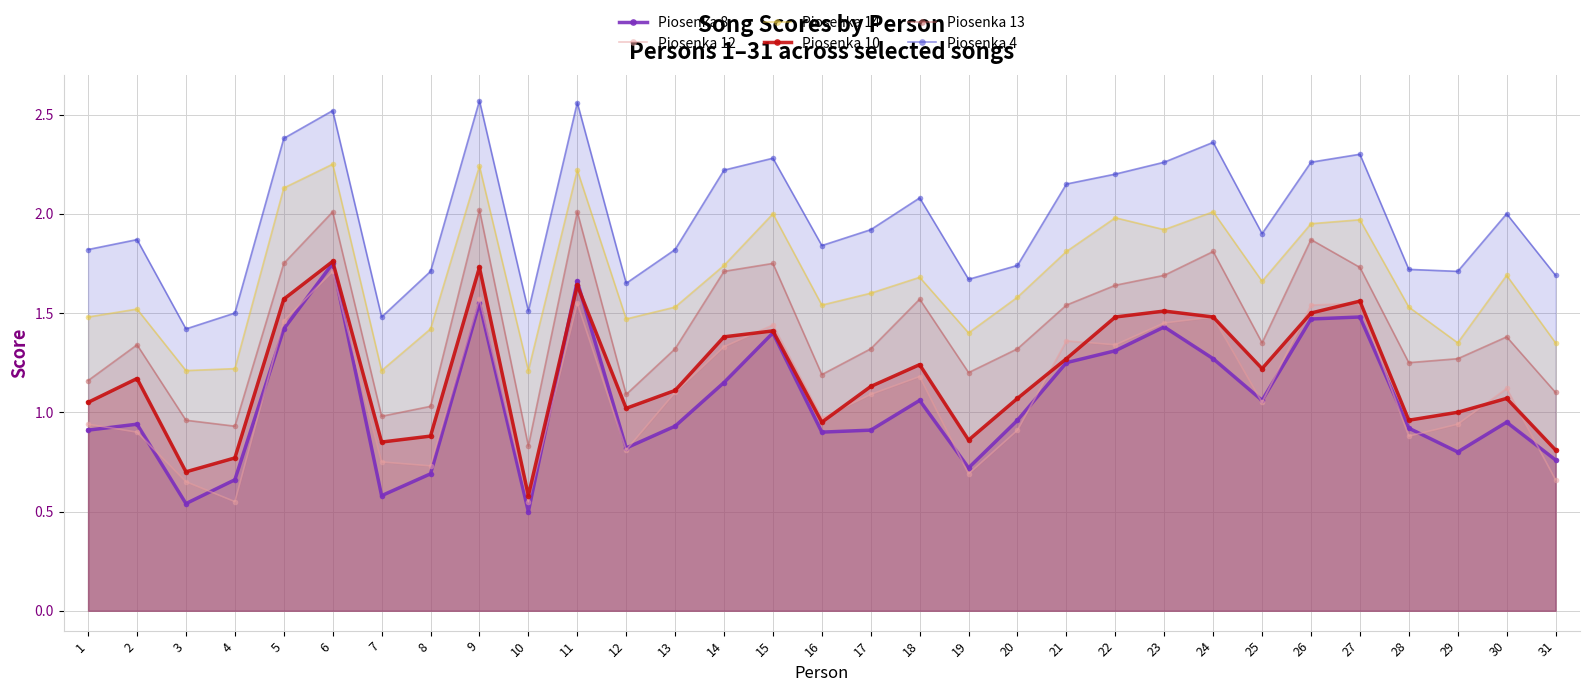

The value of Piosenka 8 at 5 is 1.4. True or false?

True